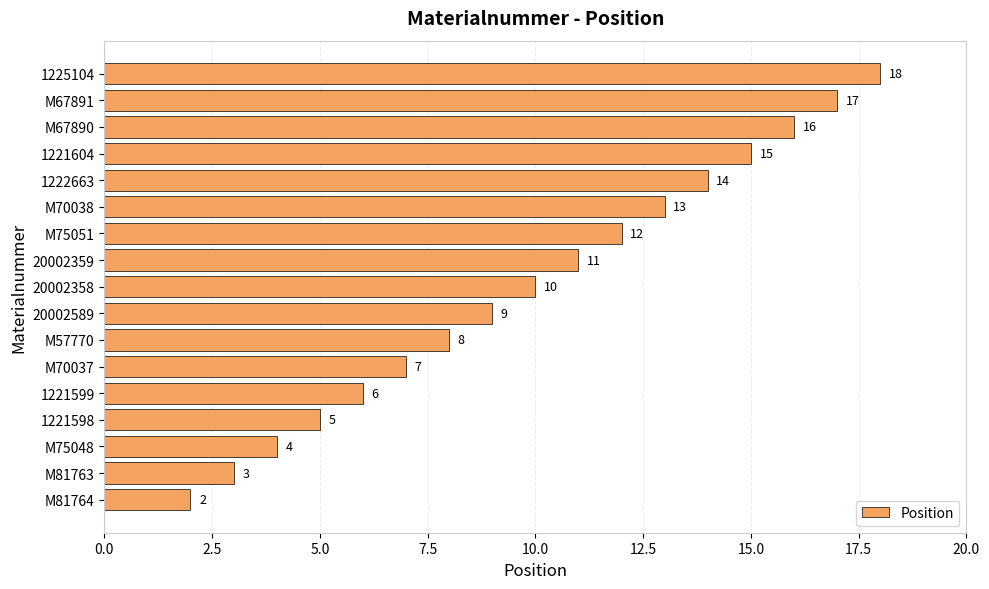

Which label corresponds to the largest value in the chart?

1225104